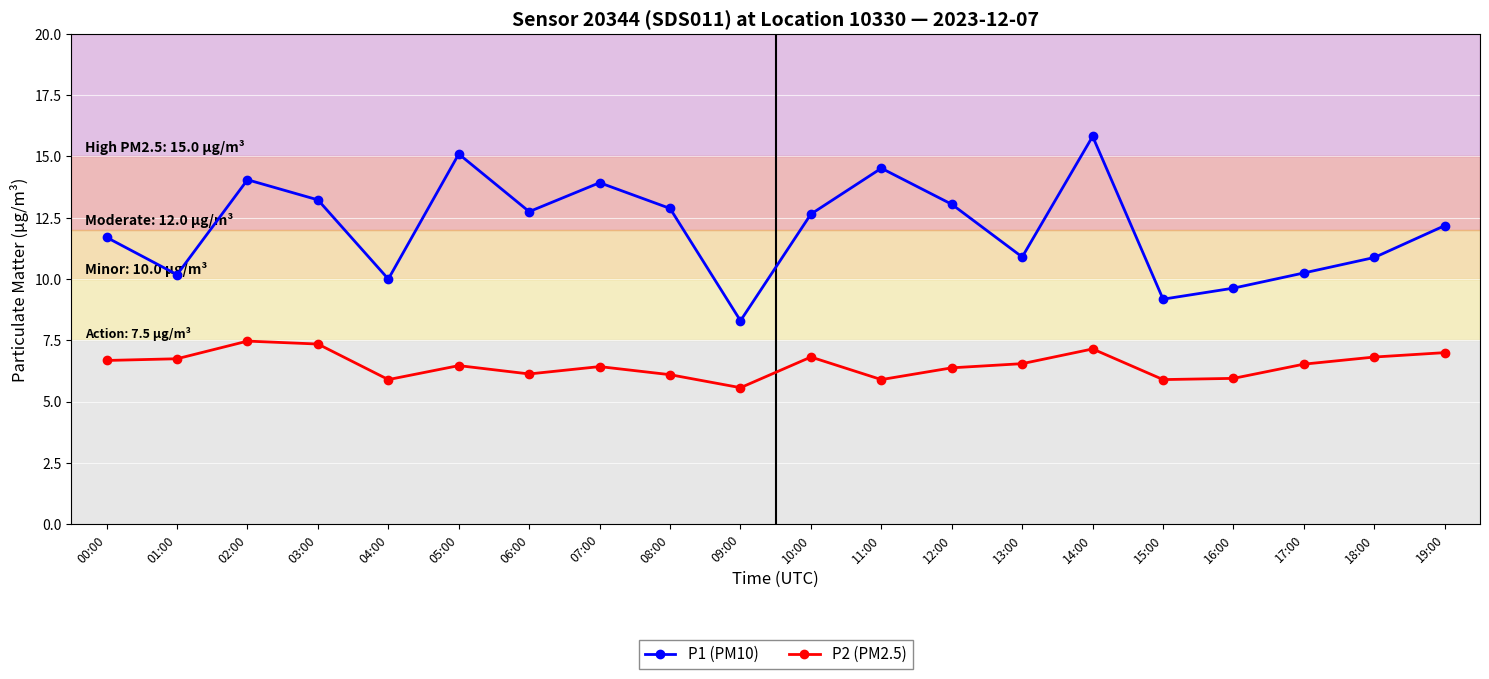

Rank the series by their maximum value, from lowest to highest.

P2 (PM2.5), P1 (PM10)